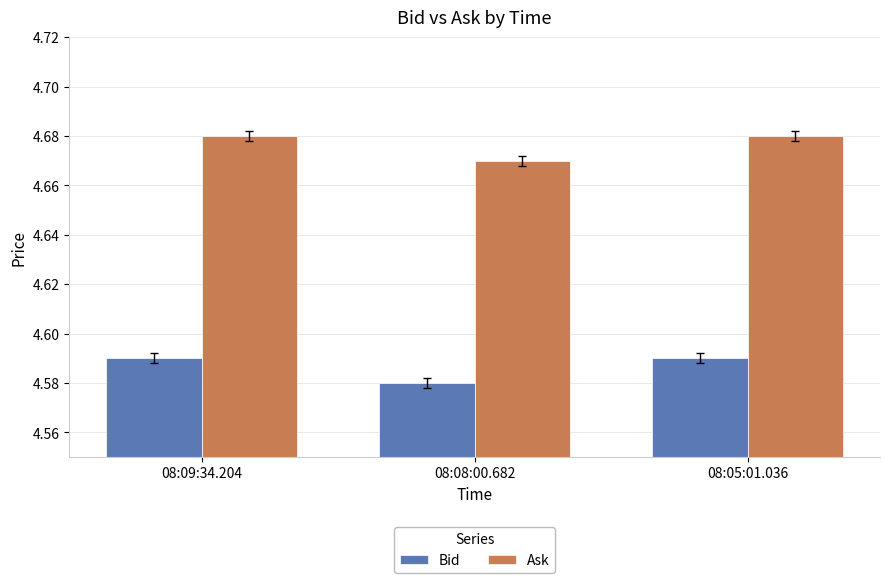

True or false: Bid has a value of 7.0 at 08:05:01.036.

False